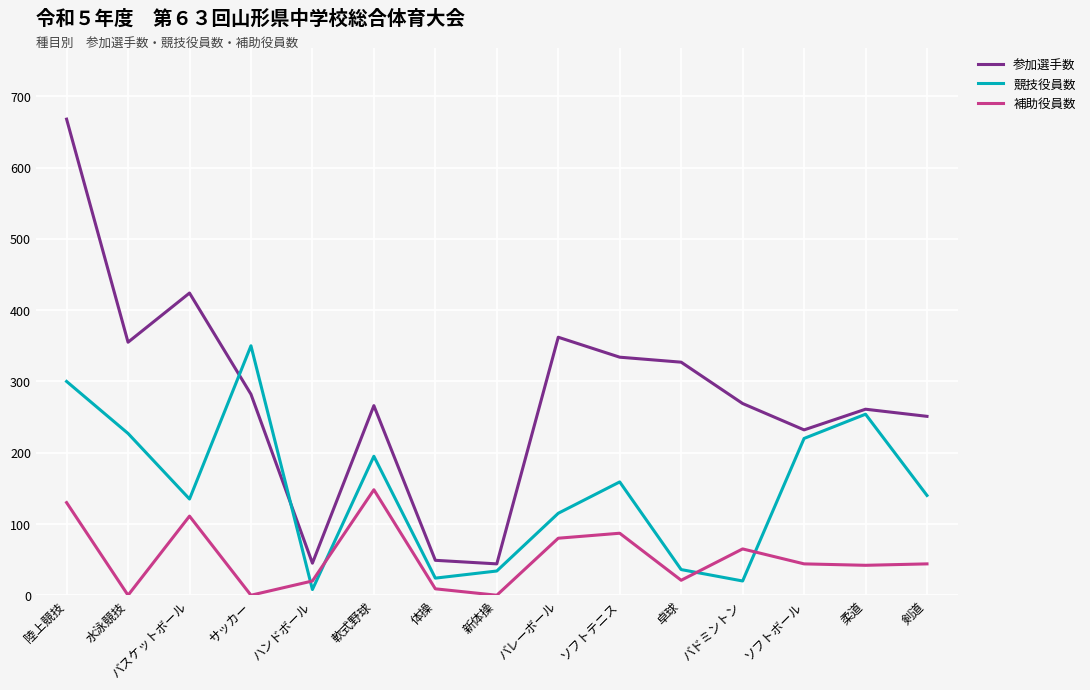

What position from the left is 水泳競技?

2